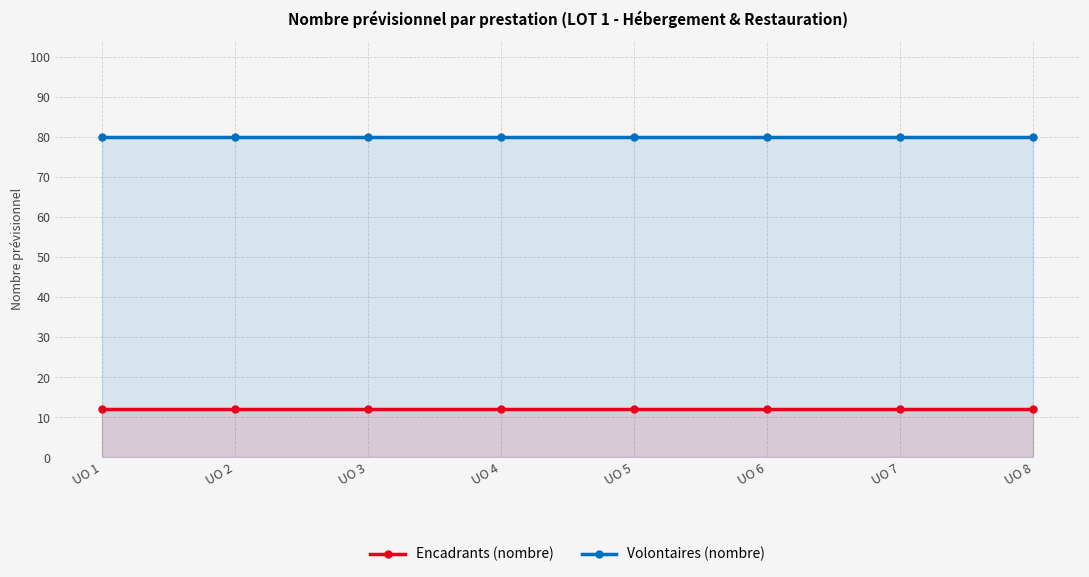

Rank the series by their maximum value, from lowest to highest.

Encadrants (nombre), Volontaires (nombre)